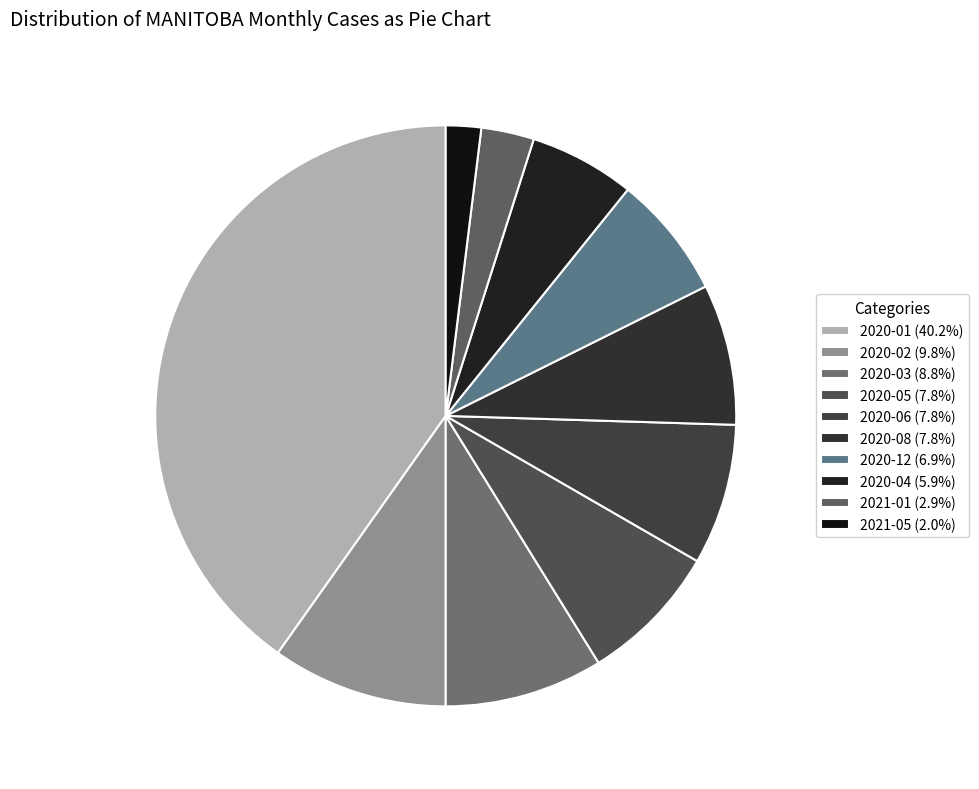

Is 2020-12 the majority of the pie?

No